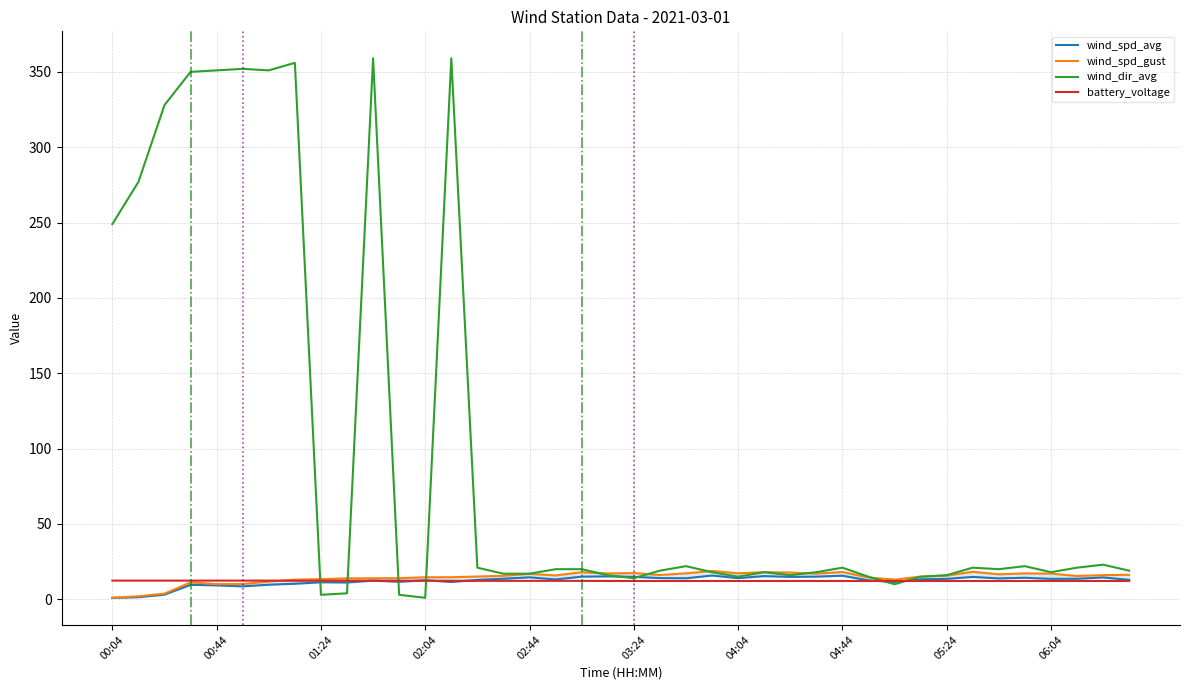

What is the highest value of the wind_dir_avg series?

359.0